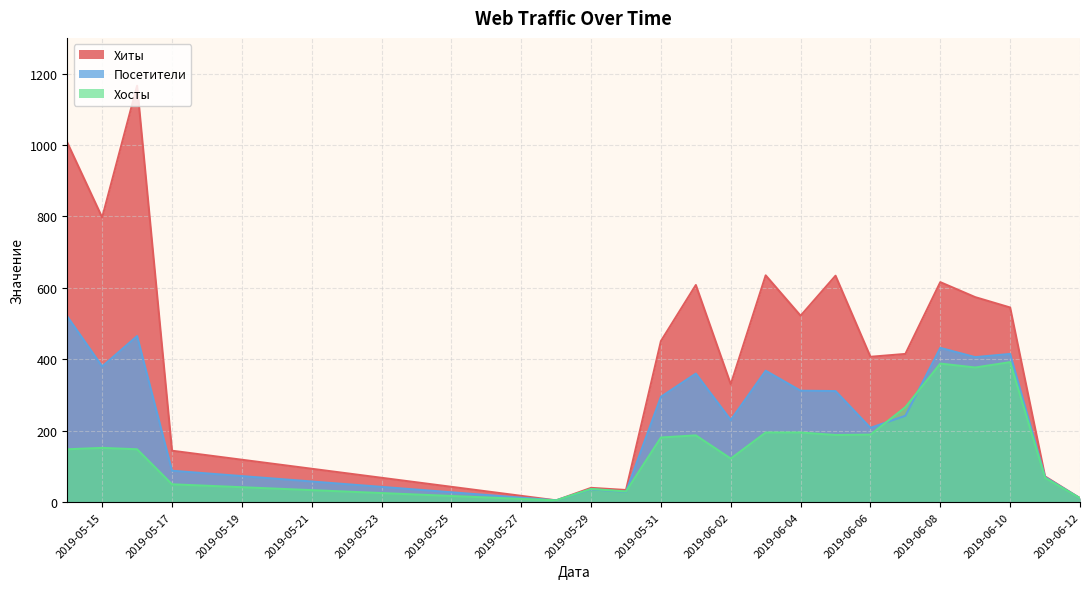

What is the maximum value shown in the chart?

1166